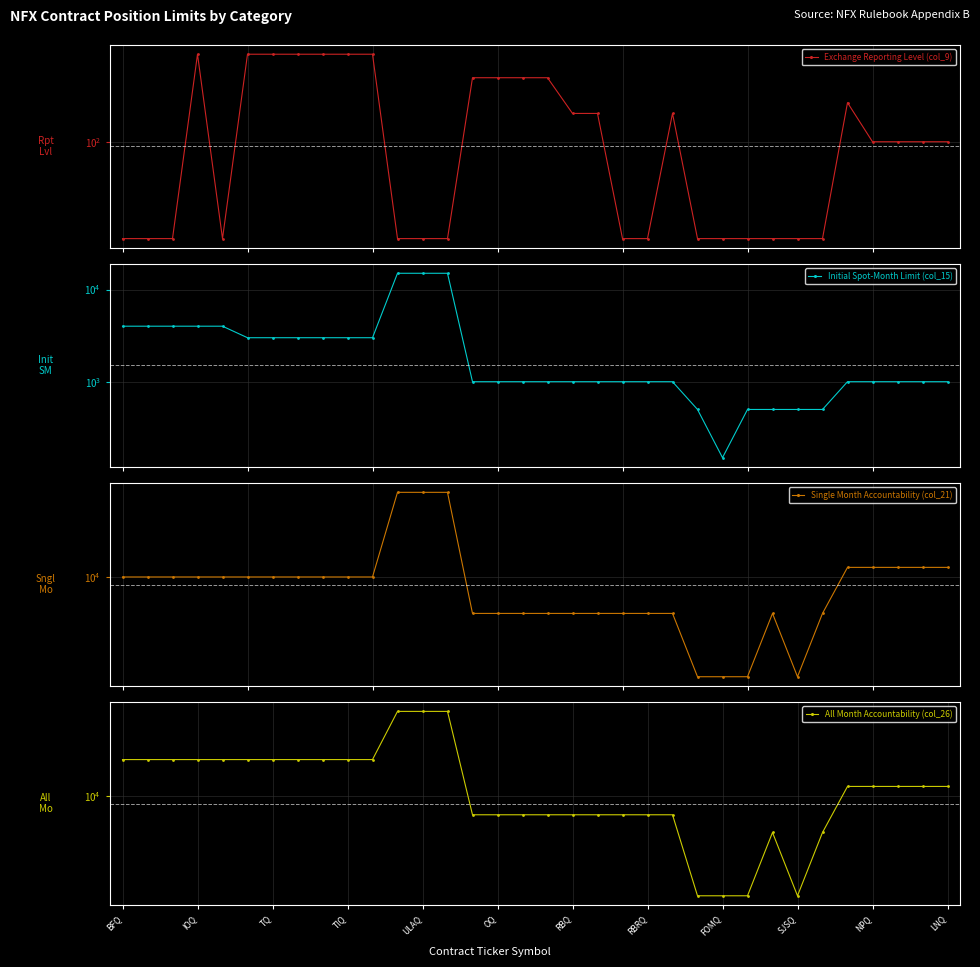

What is the difference between the highest and lowest values at IOQ?

19650